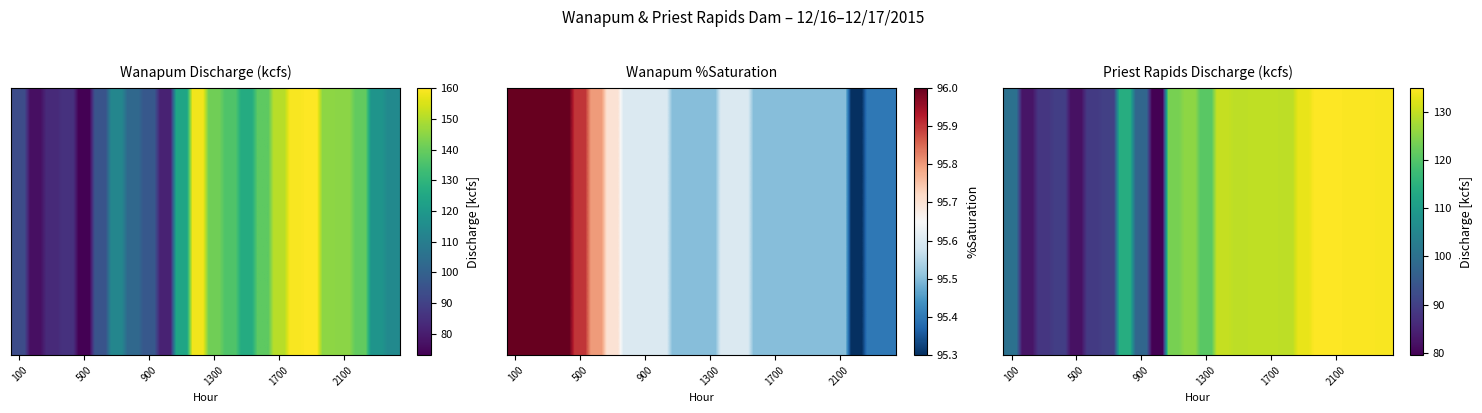

Reading right to left, list all the values displayed in this chart.

Wanapum Disc (kcfs): 114.3	118.0	139.4	144.9	145.4	160.2	159.5	150.7	138.4	126.5	136.1	141.3	158.2	124.1	81.2	96.9	102.6	113.1	95.8	73.0	85.4	83.3	76.5	93.2
Wanapum %Sat: 95.4	95.4	95.3	95.5	95.5	95.5	95.5	95.5	95.5	95.6	95.6	95.5	95.5	95.5	95.6	95.6	95.6	95.7	95.8	95.9	96.0	96.0	96.0	96.0
Priest Rapids Disc (kcfs): 134.4	134.6	134.7	134.8	135.0	133.2	129.5	129.6	129.6	129.5	130.2	120.7	125.5	123.6	79.5	97.8	114.1	90.1	88.9	82.0	89.7	88.3	82.7	100.1